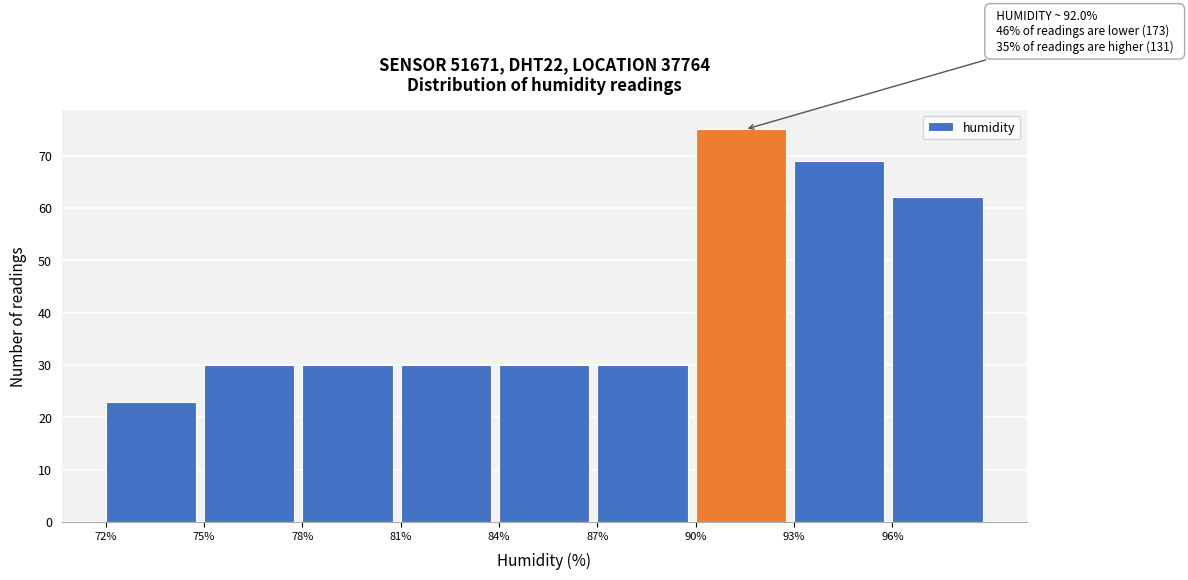

Over which range of the x-axis is the bar tallest?

90 to 93